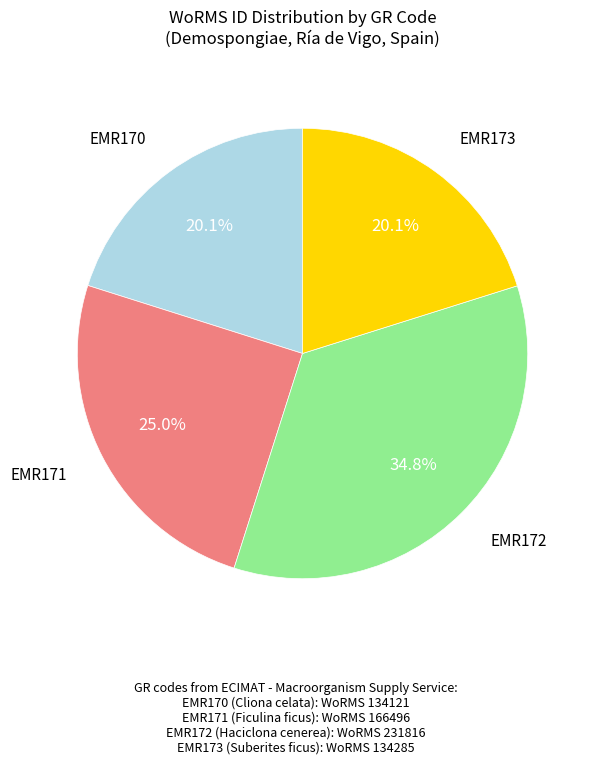

Is there a majority slice in this chart?

No